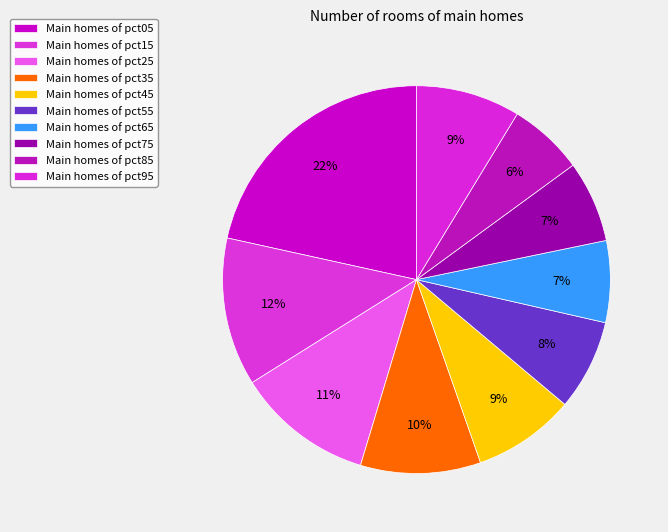

Which category has the biggest portion of the pie?

pct05